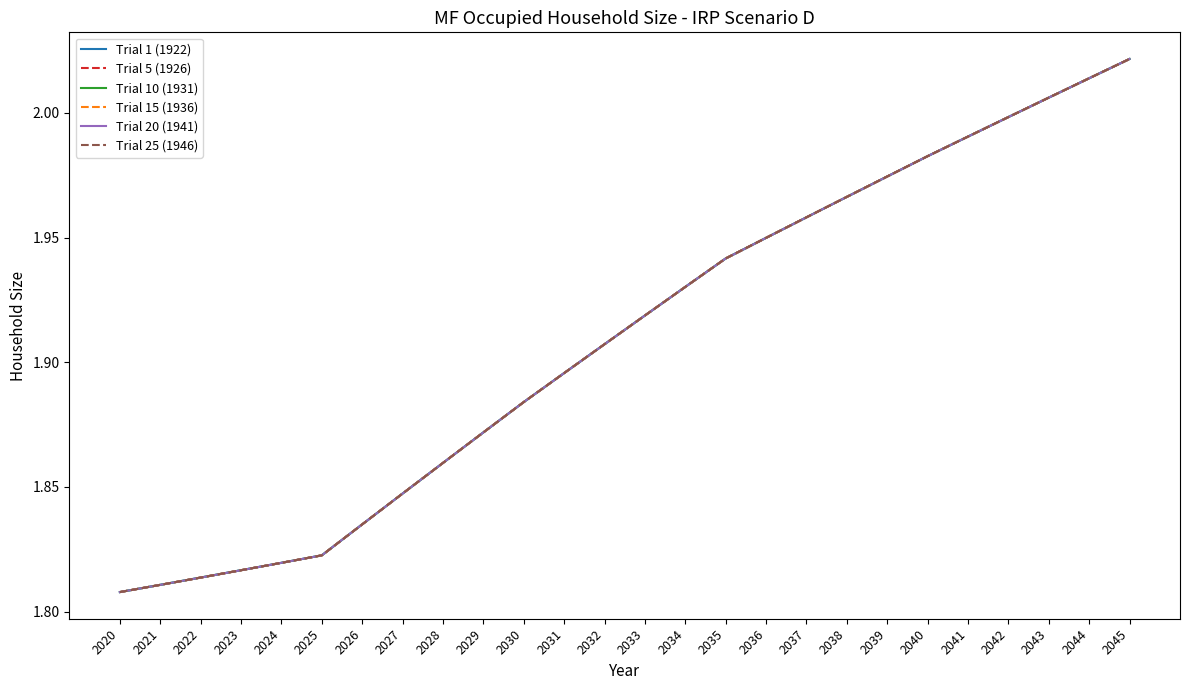

How many lines are shown in the chart?

6